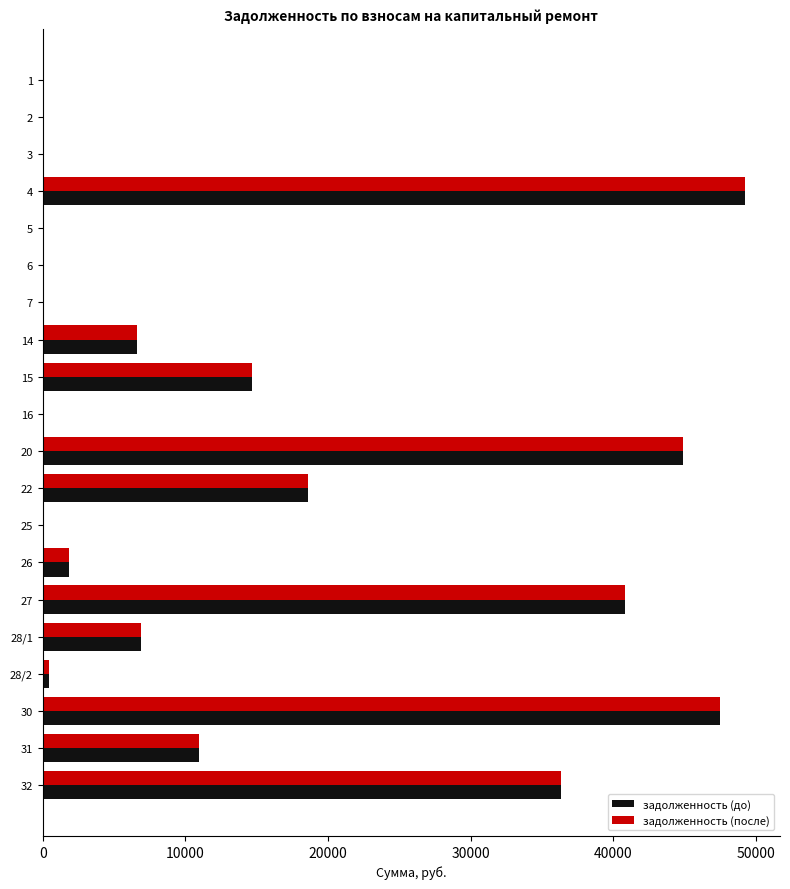

What is the greatest value displayed?

49233.8